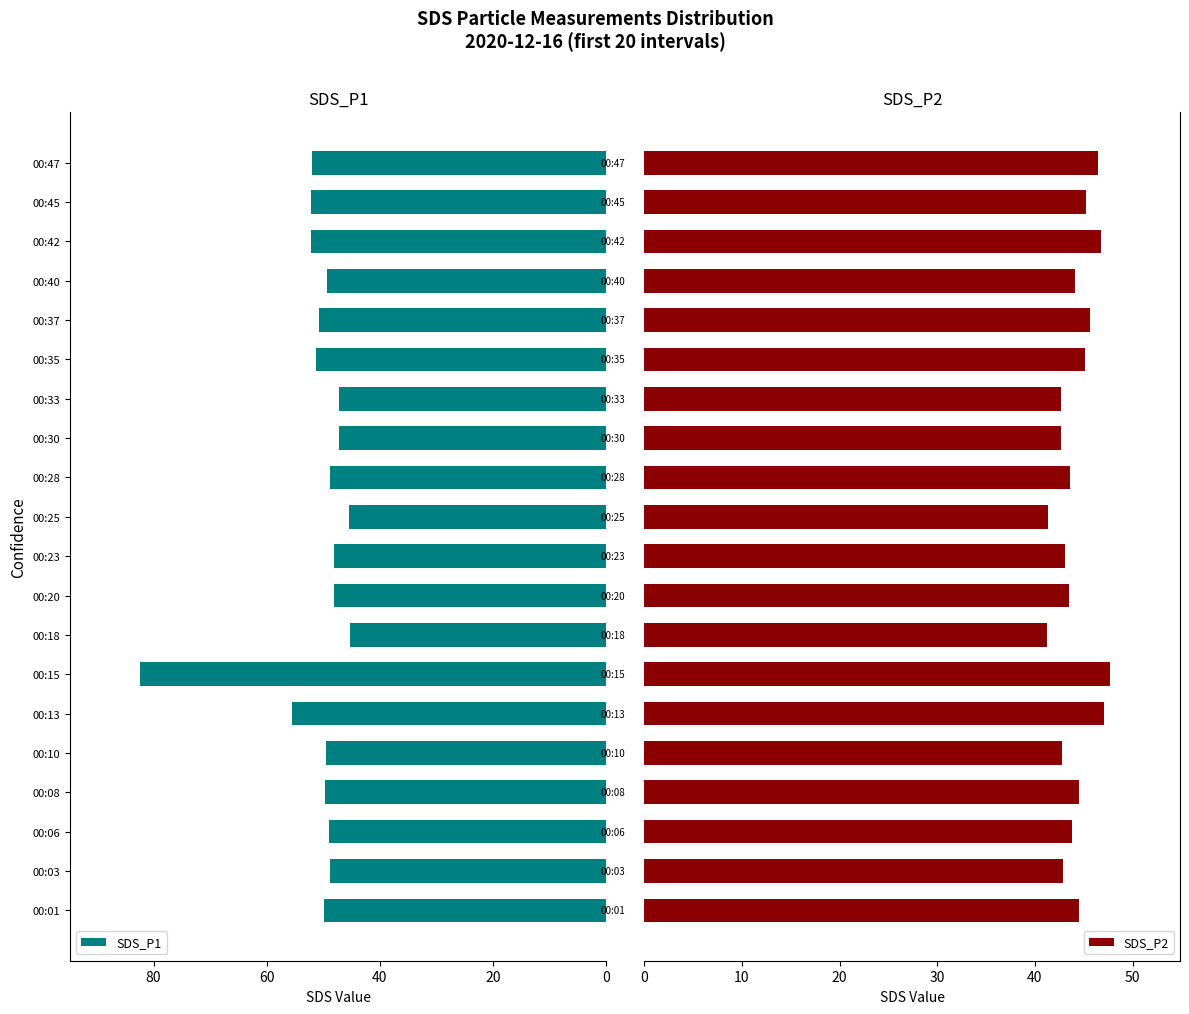

How many data points in SDS_P1 are less than 49?

9